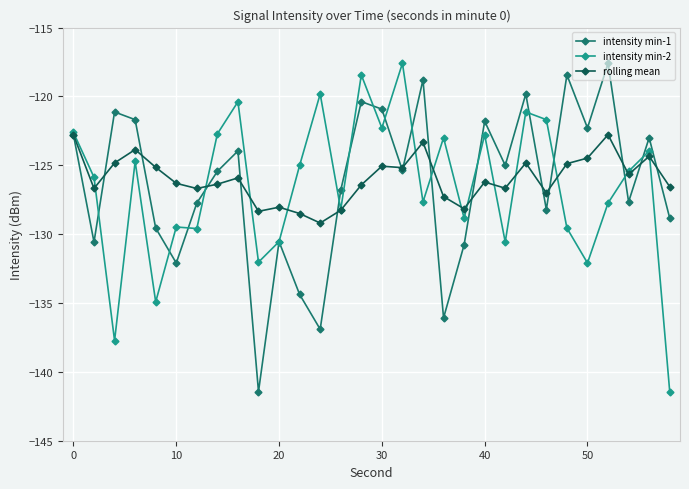

What is the maximum value shown in the chart?

-117.6